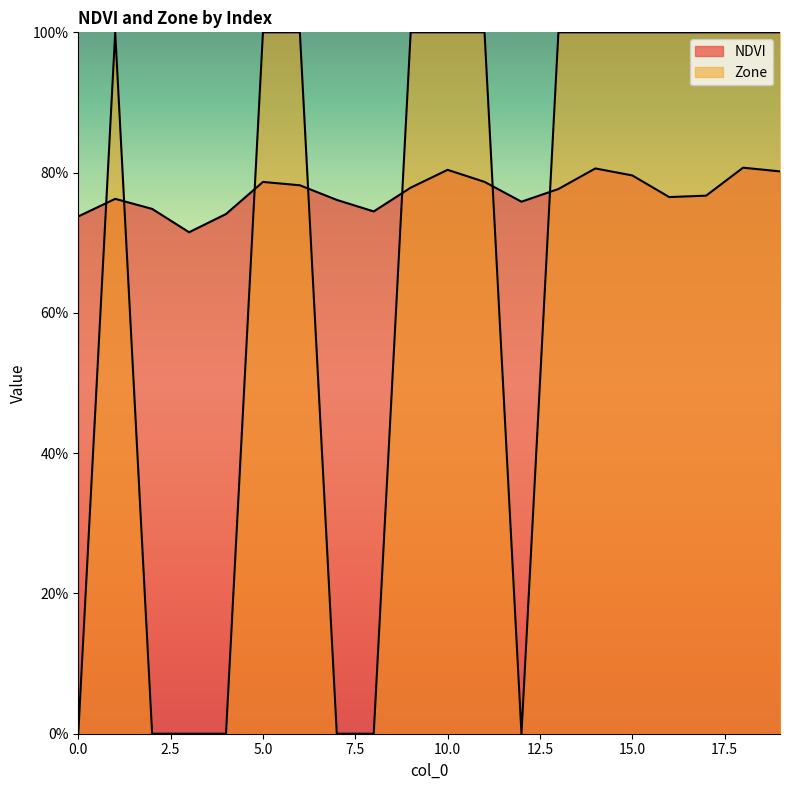

What is the value of the Zone point at the 11th from the left?

1.0